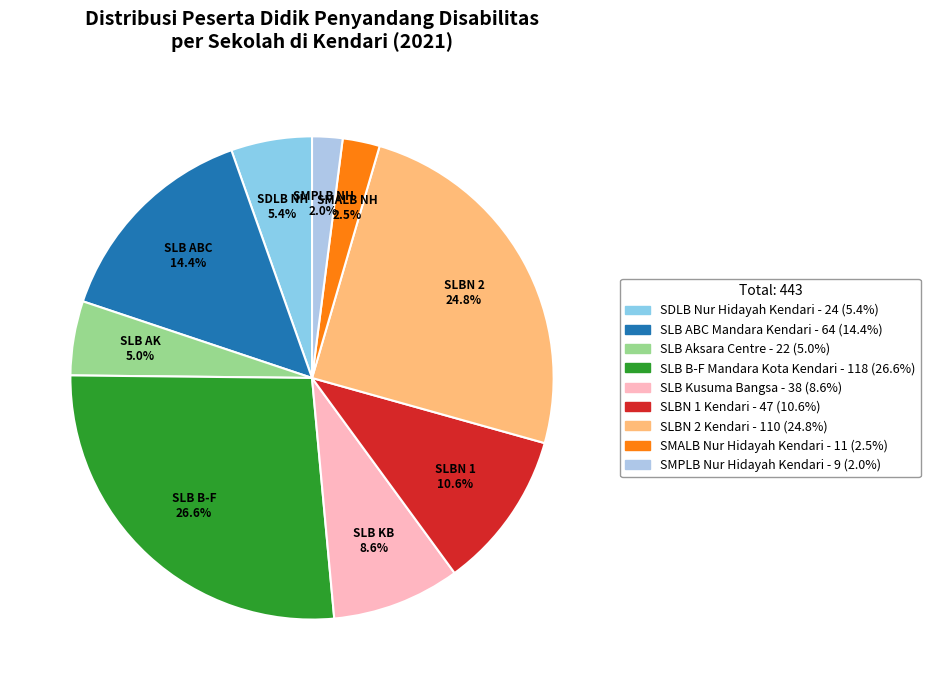

What is the total percentage of SMALB Nur Hidayah Kendari and SLBN 2 Kendari?

27.3%